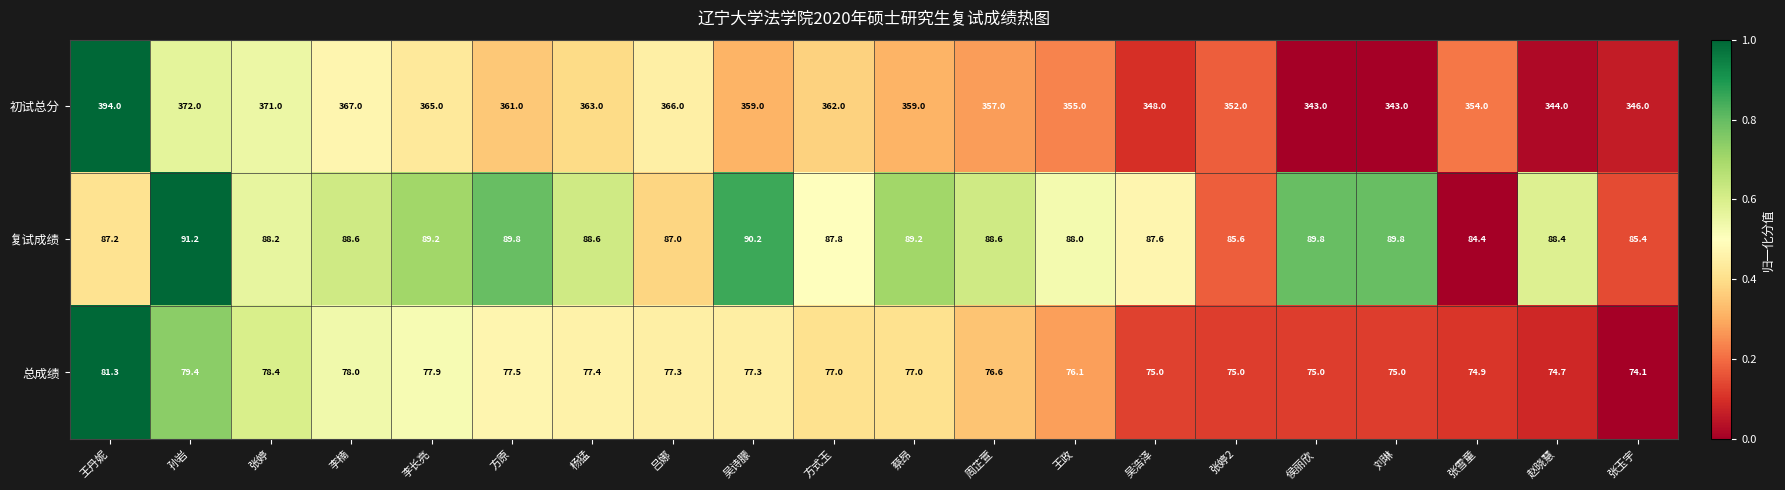

The value of 总成绩 at 蔡昂 is 77.0. True or false?

True